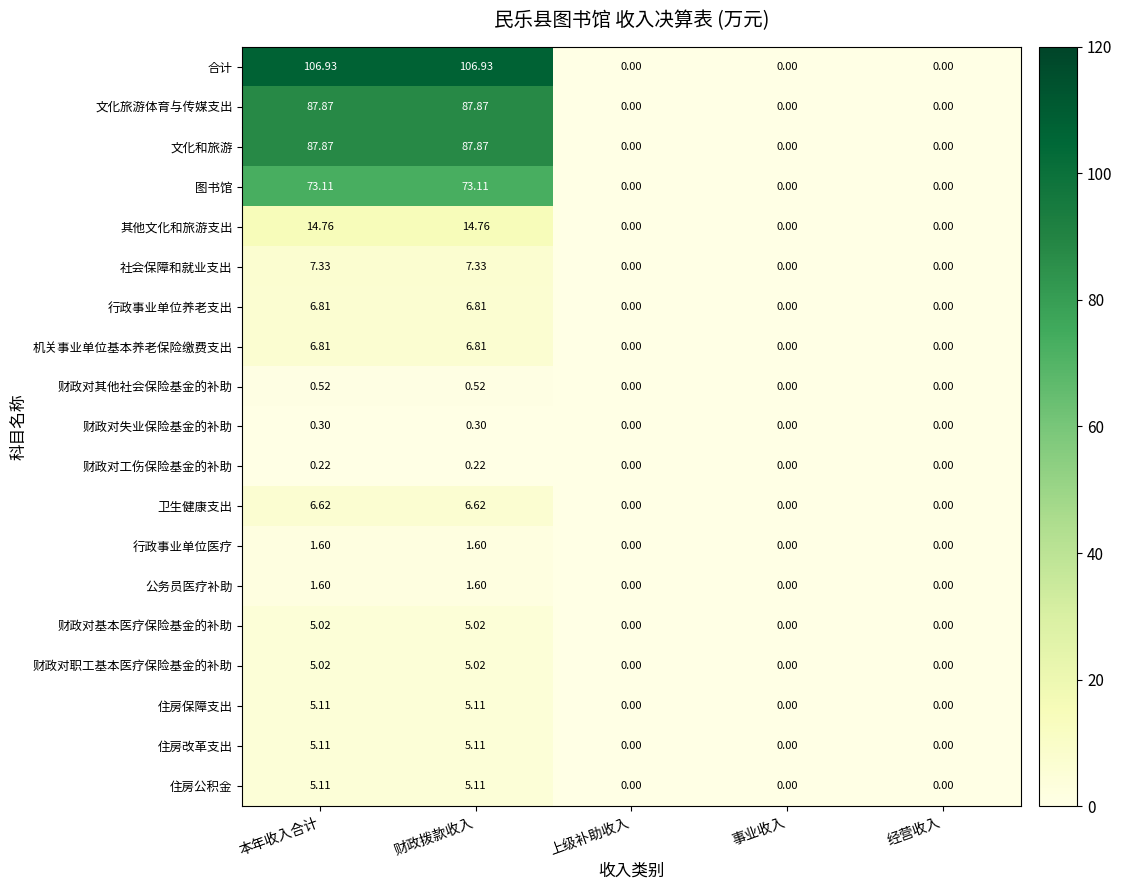

Which series has the widest spread of values?

合计